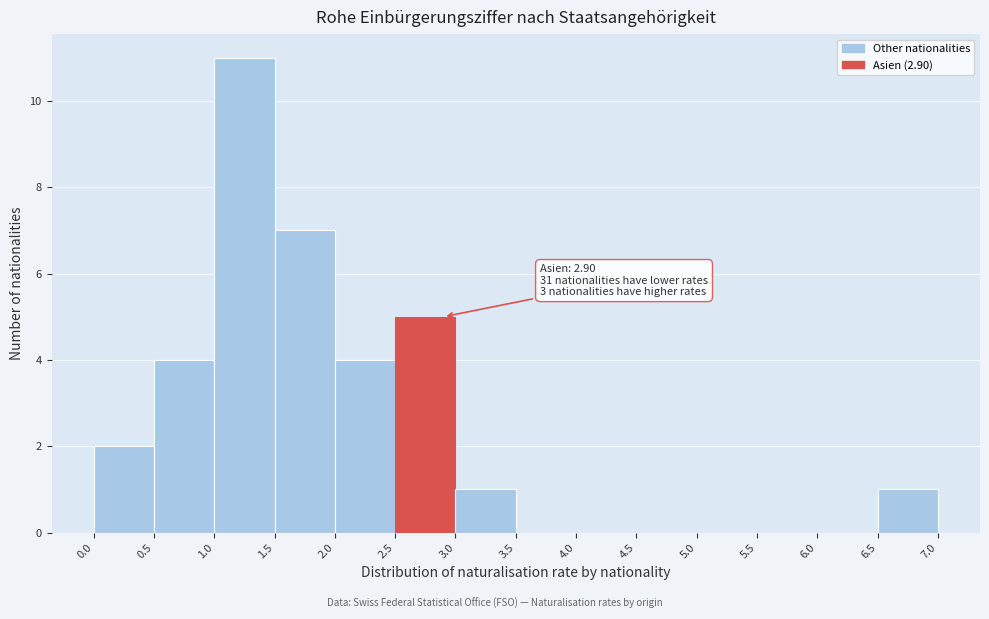

Which range on the x-axis has the tallest bar?

1.0 to 1.5